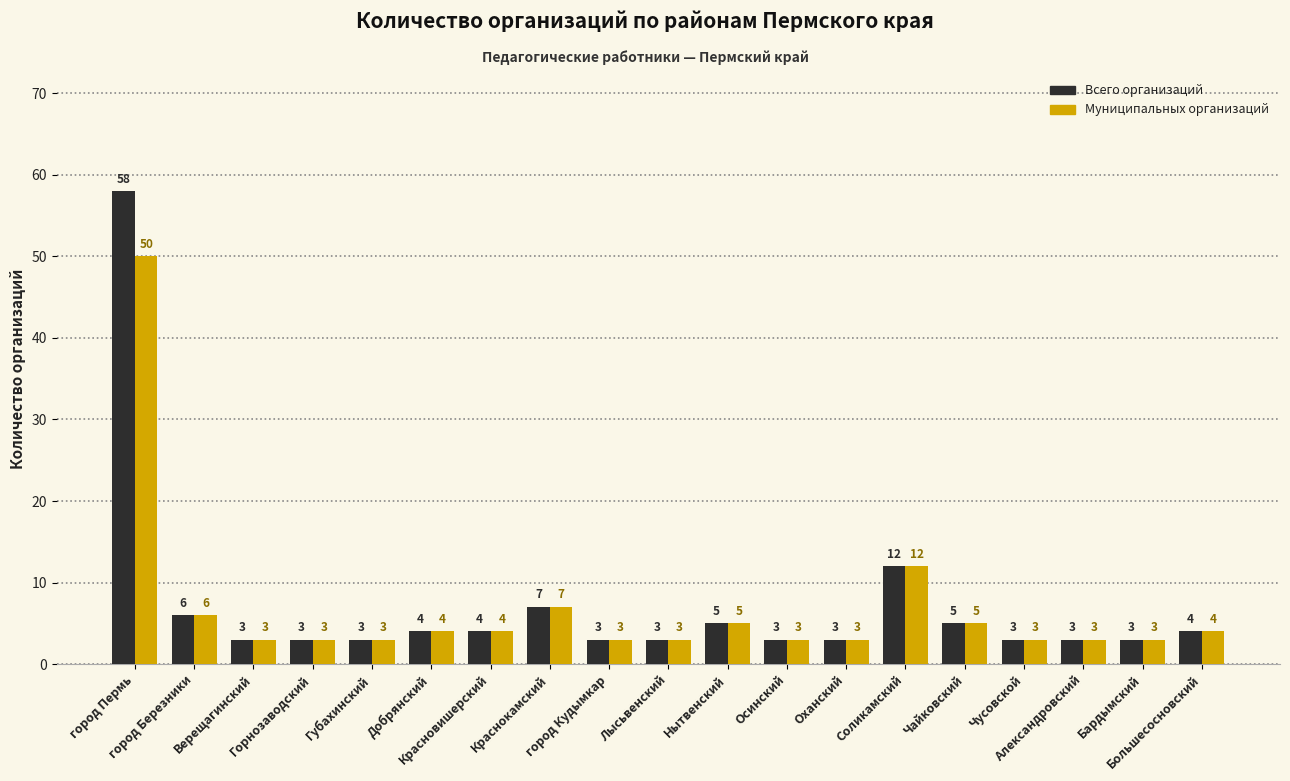

What is the maximum value for Всего организаций?

58